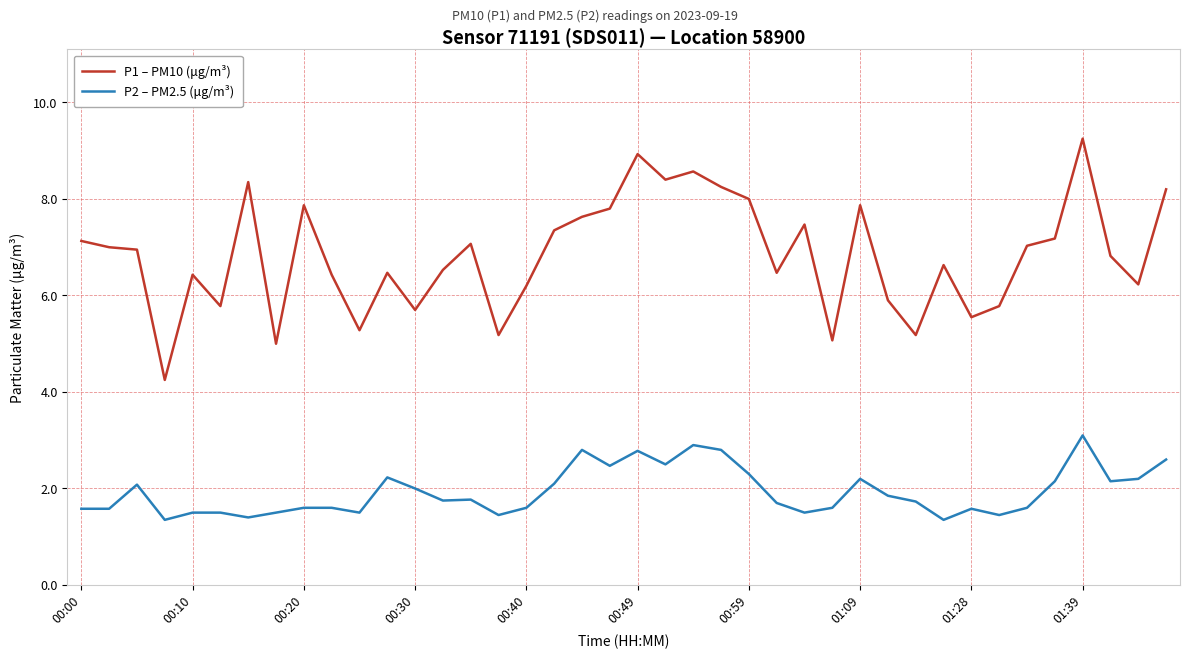

True or false: P1 – PM10 (μg/m³) and P2 – PM2.5 (μg/m³) intersect in this chart.

False